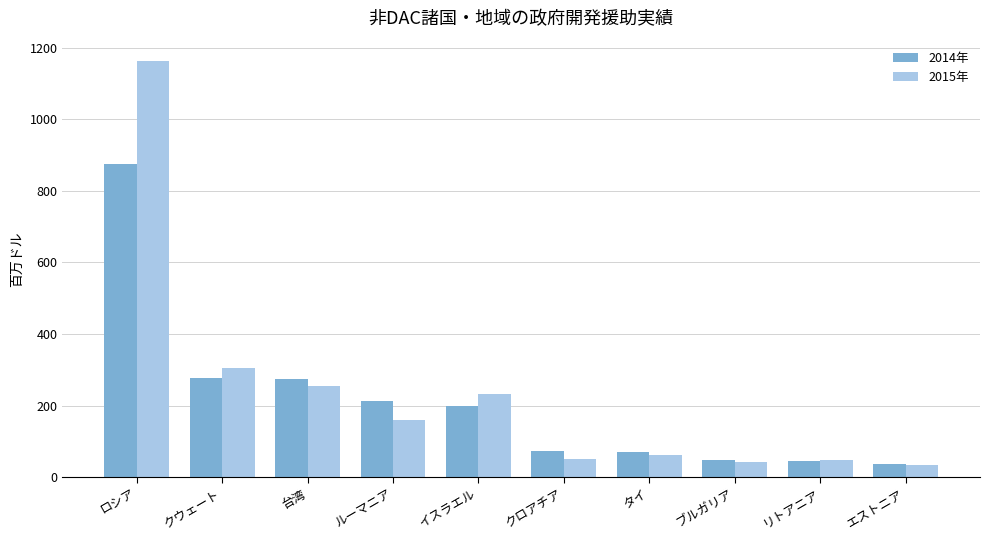

How many series are shown in this chart?

2